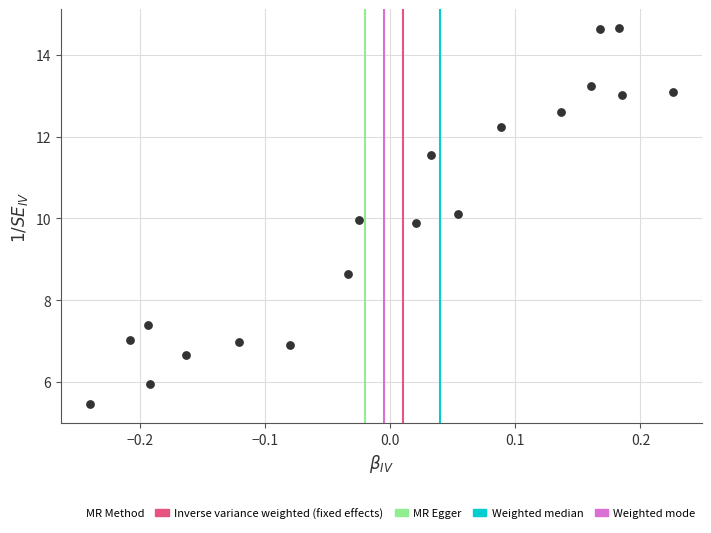

What is the range of X values (max minus min)?

0.5